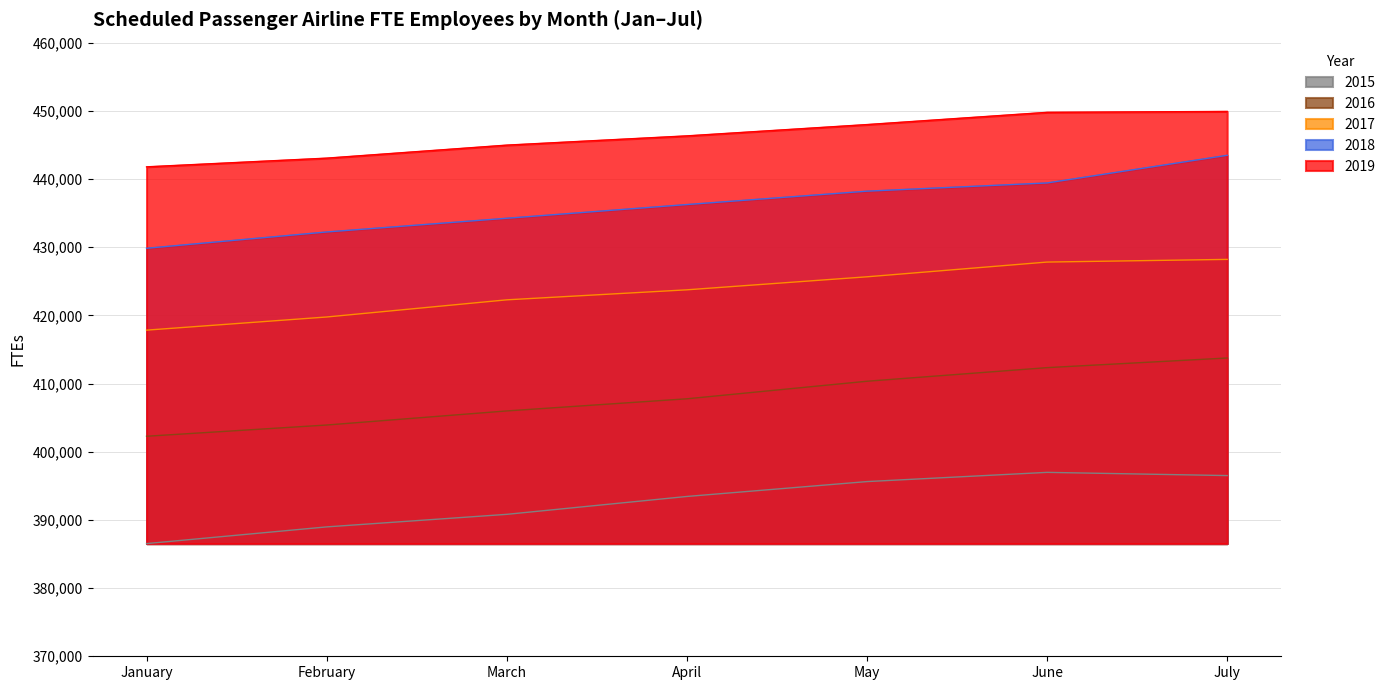

What is the difference between the 2018 values at March and January?

4401